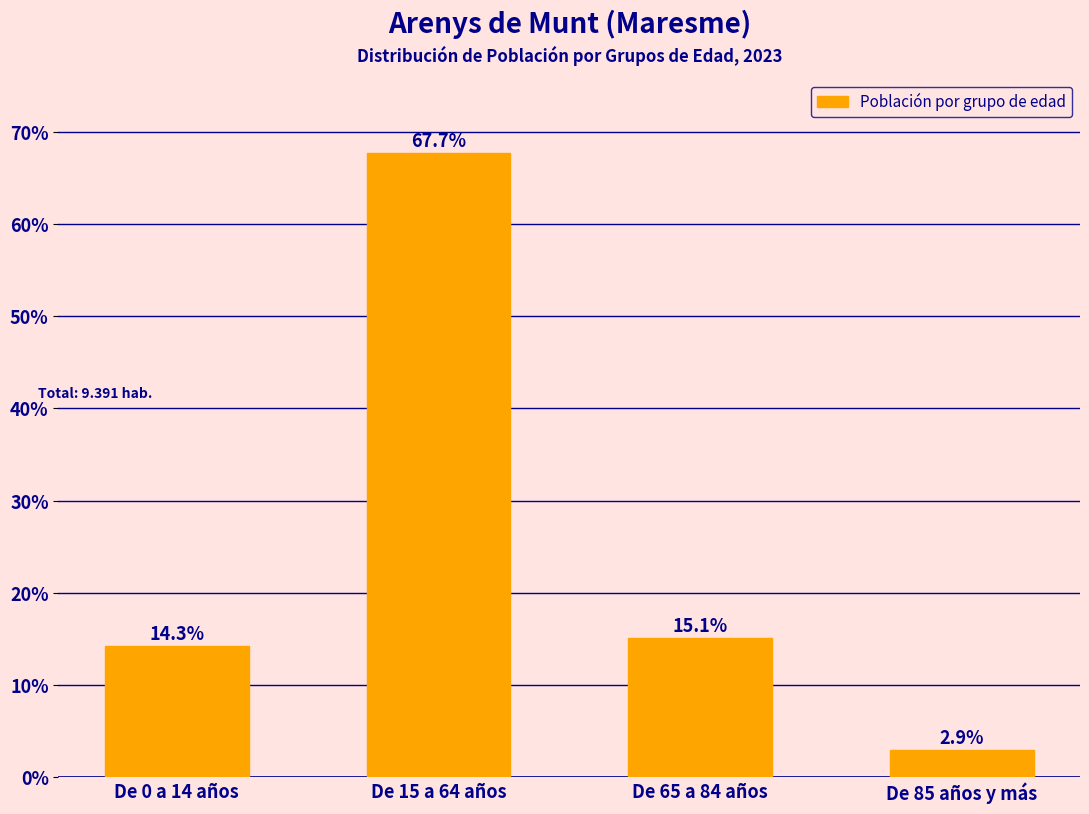

Reading left to right, extract all data points from this chart.

De 0 a 14 años=14.3	De 15 a 64 años=67.7	De 65 a 84 años=15.1	De 85 años y más=2.9